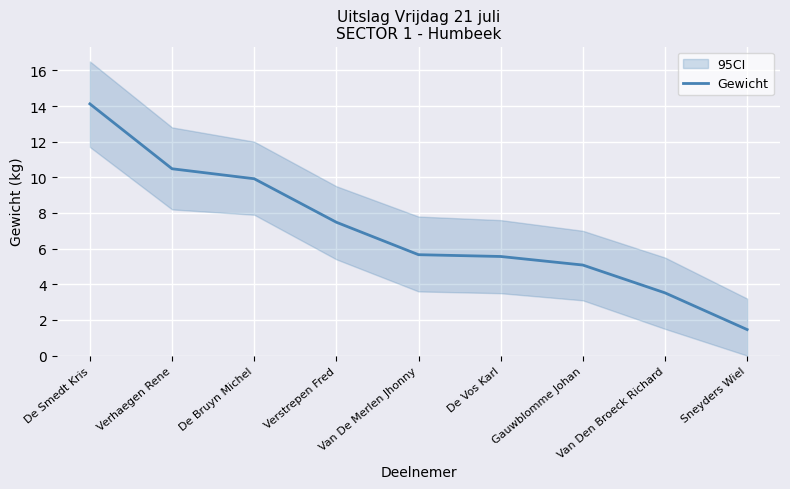

What position from the right is Verhaegen Rene?

8